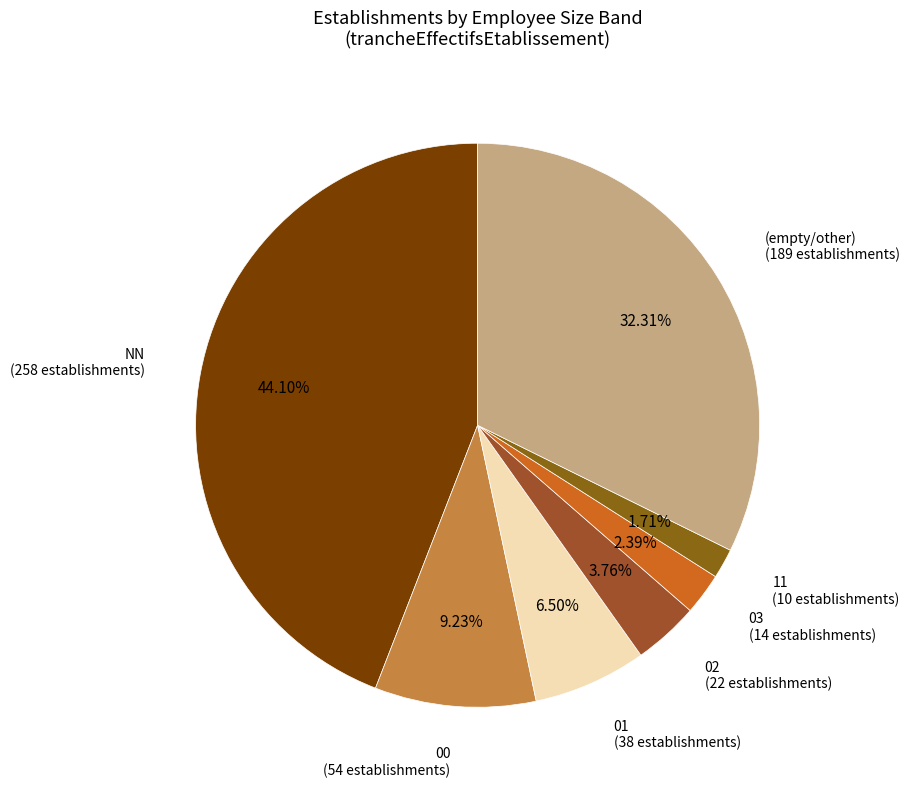

Is there any slice that represents more than half of the pie?

No